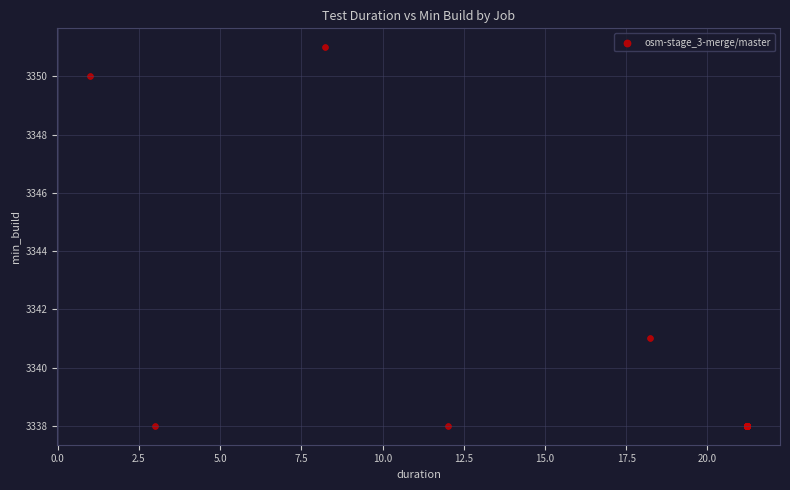

What Y value in the scatter plot is closest to 3344?

3341